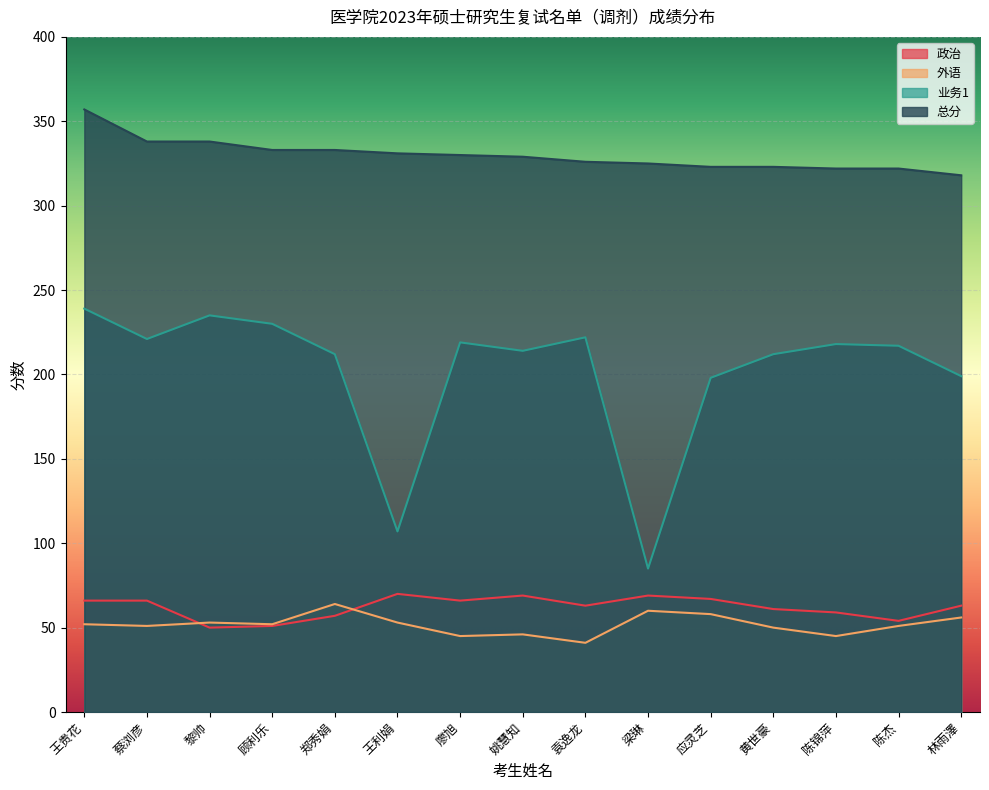

Count the number of data series in this chart.

4